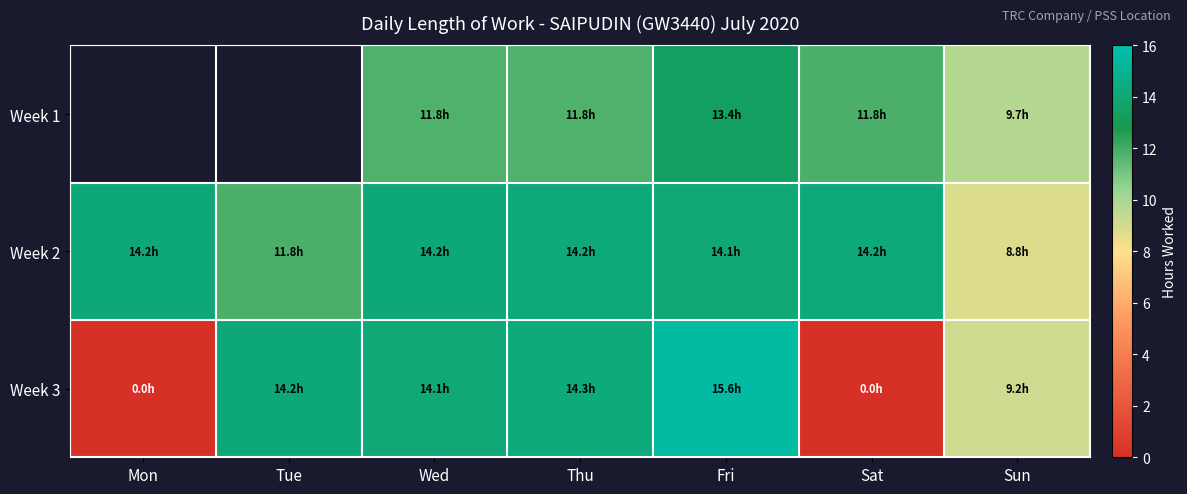

What is the average value of the Week 2 series?

13.1